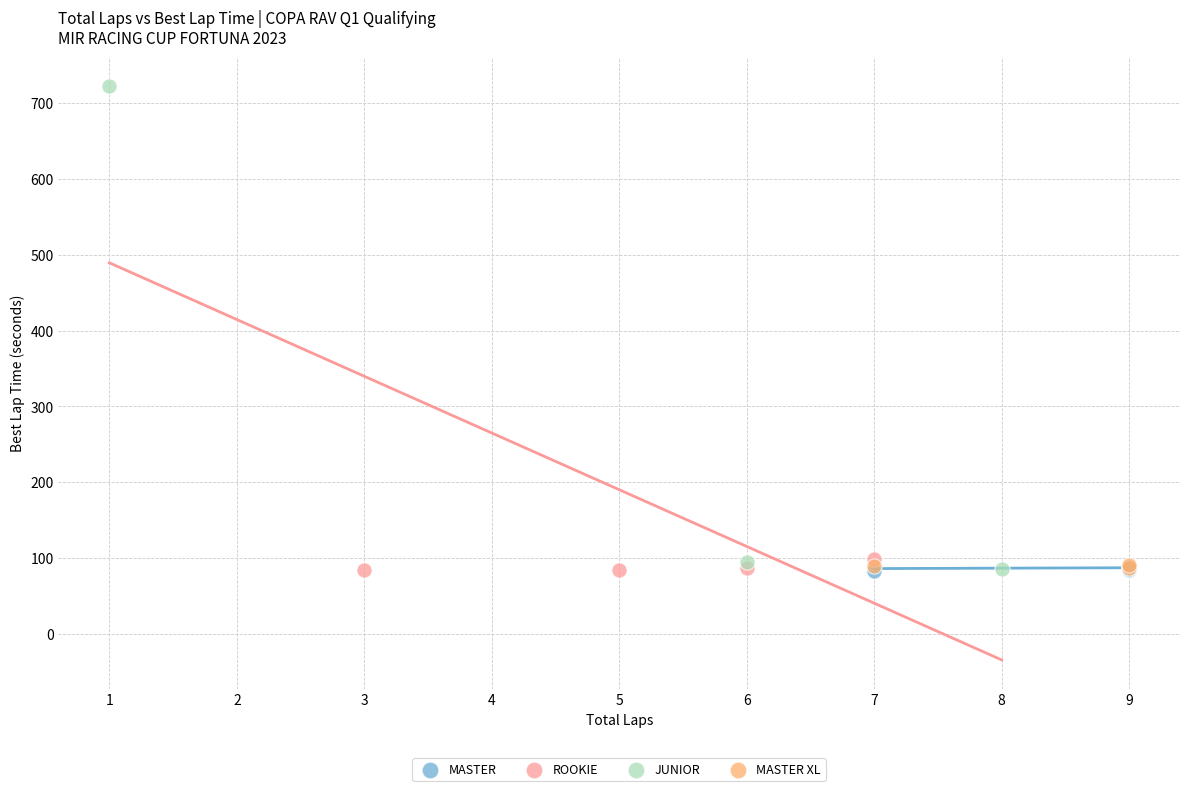

Which series contains the highest Y value?

JUNIOR